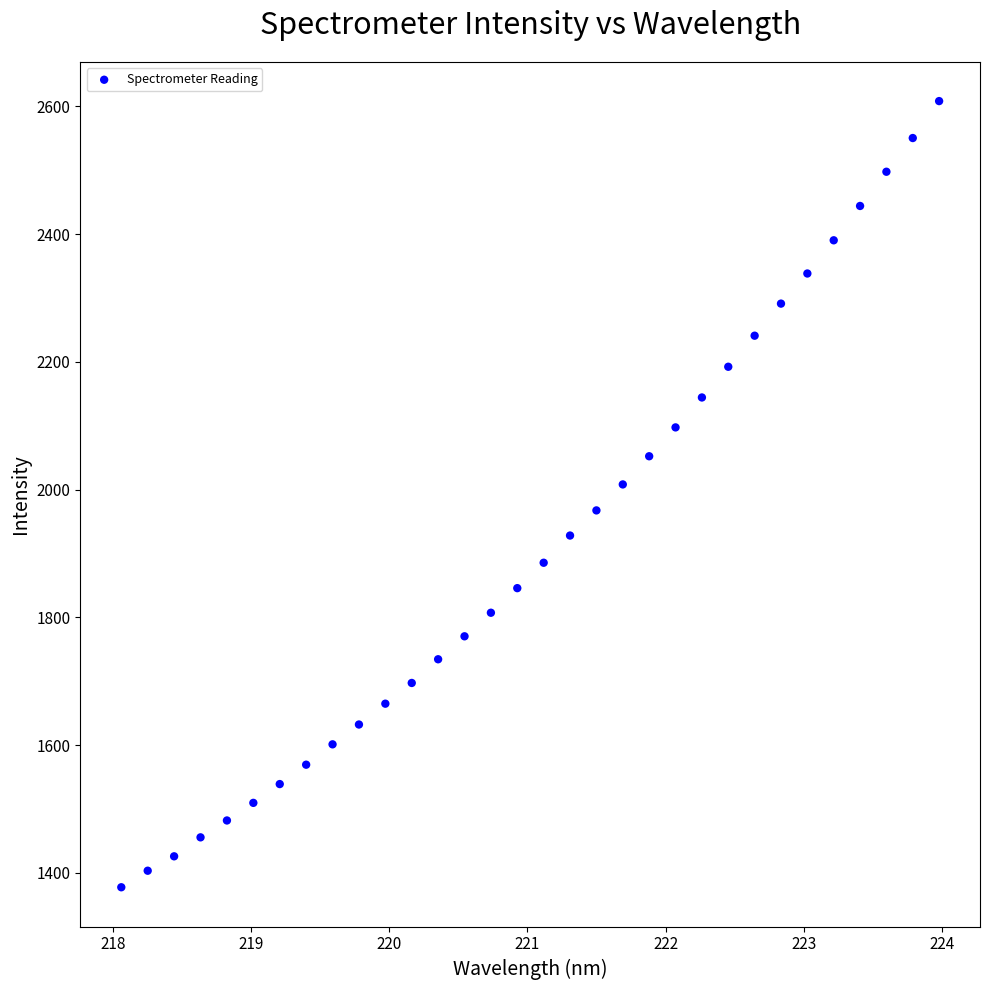

What is the range of X values (max minus min)?

5.9